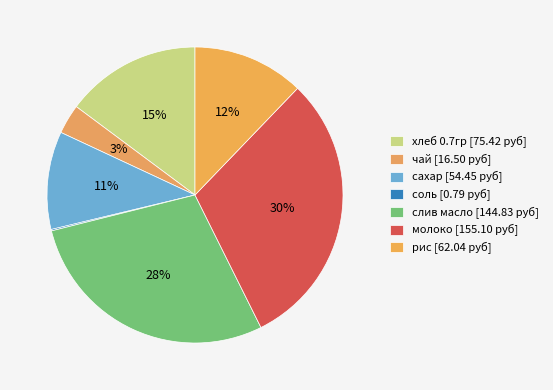

Combined, what portion of the pie is сахар and молоко?

41.2%